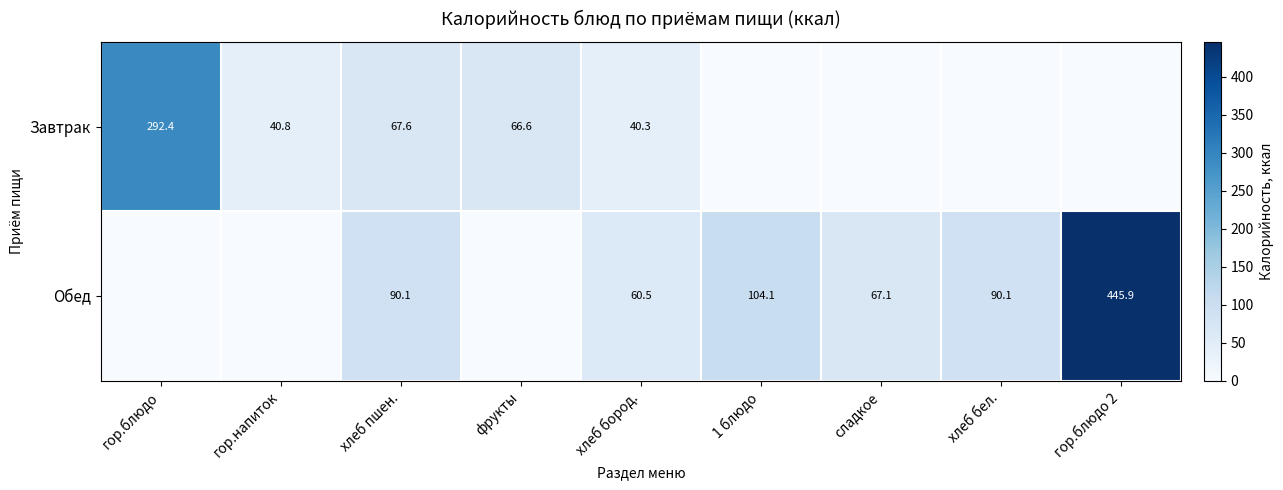

At хлеб пшен., list the series in order from largest to smallest.

Обед, Завтрак